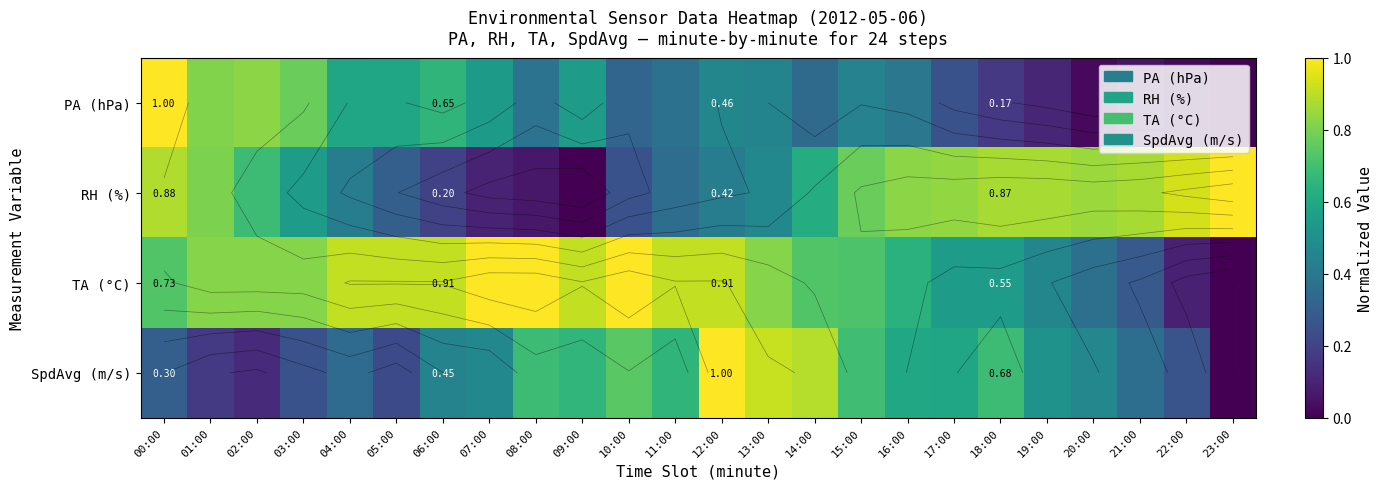

Between 11:00 and 20:00, which series saw the biggest shift?

TA (°C)